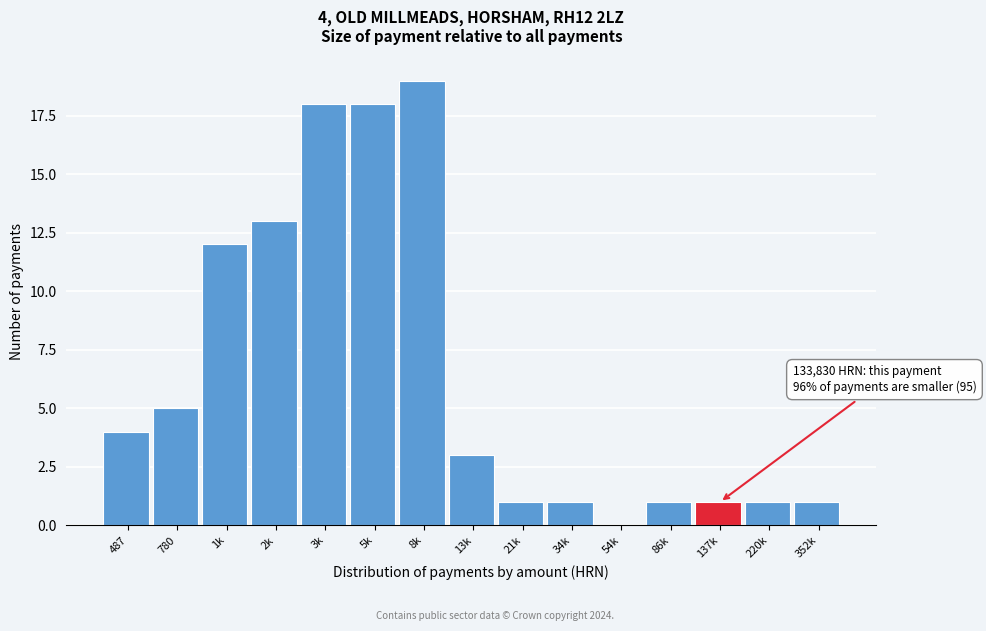

Reading right to left, transcribe all the data shown in this chart.

352k=1	220k=1	137k=1	86k=1	54k=0	34k=1	21k=1	13k=3	8k=19	5k=18	3k=18	2k=13	1k=12	780=5	487=4